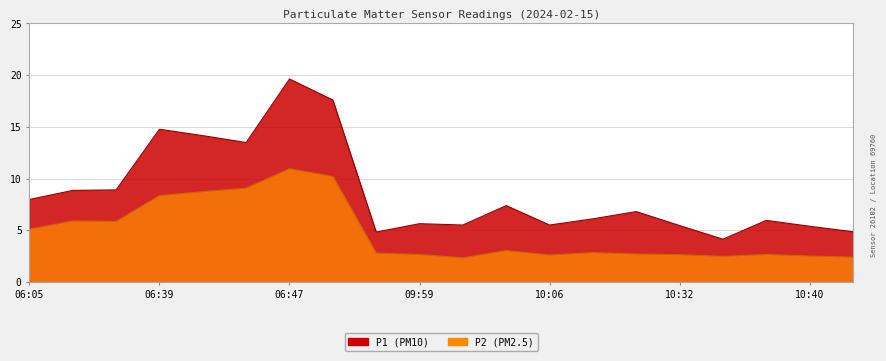

Does the chart display data point markers on the line(s)?

No